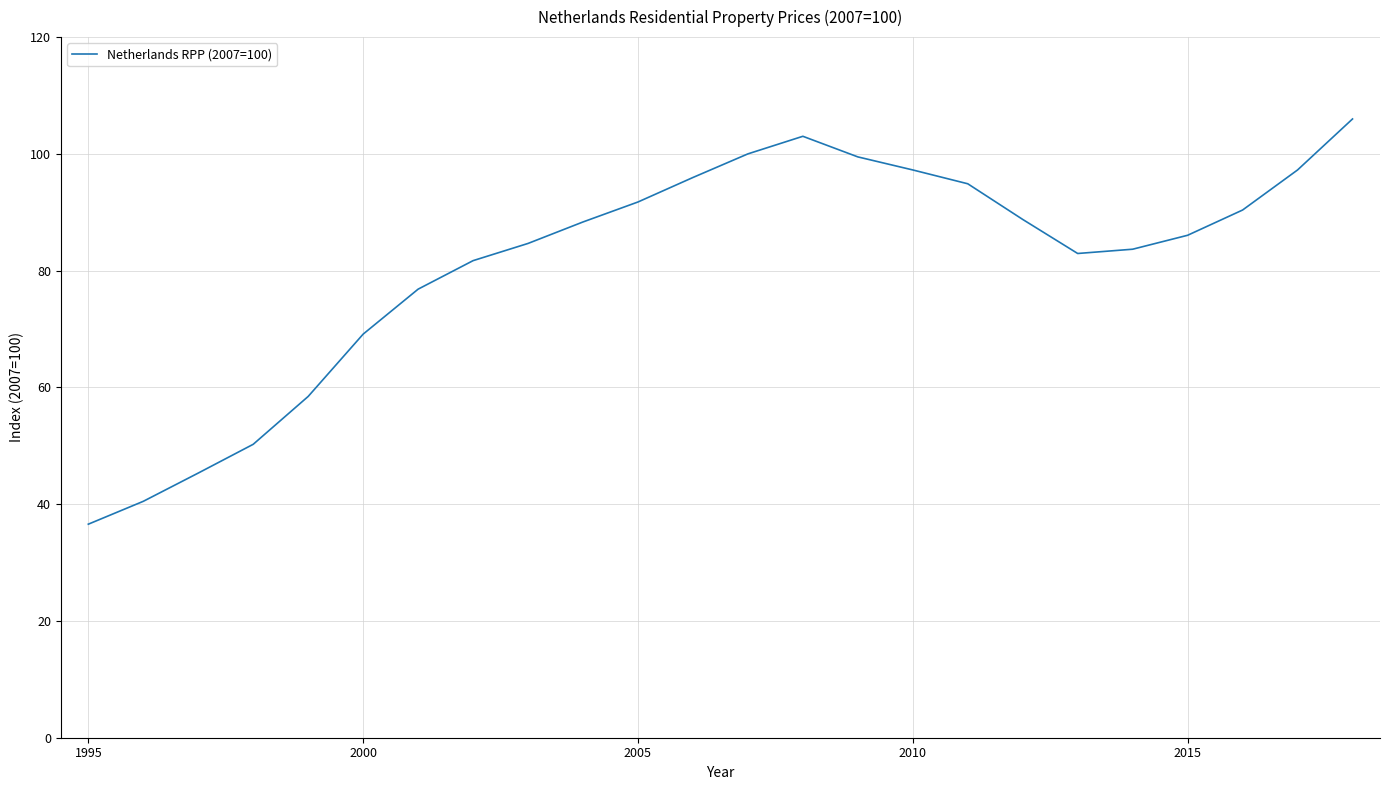

How many lines are shown in the chart?

1